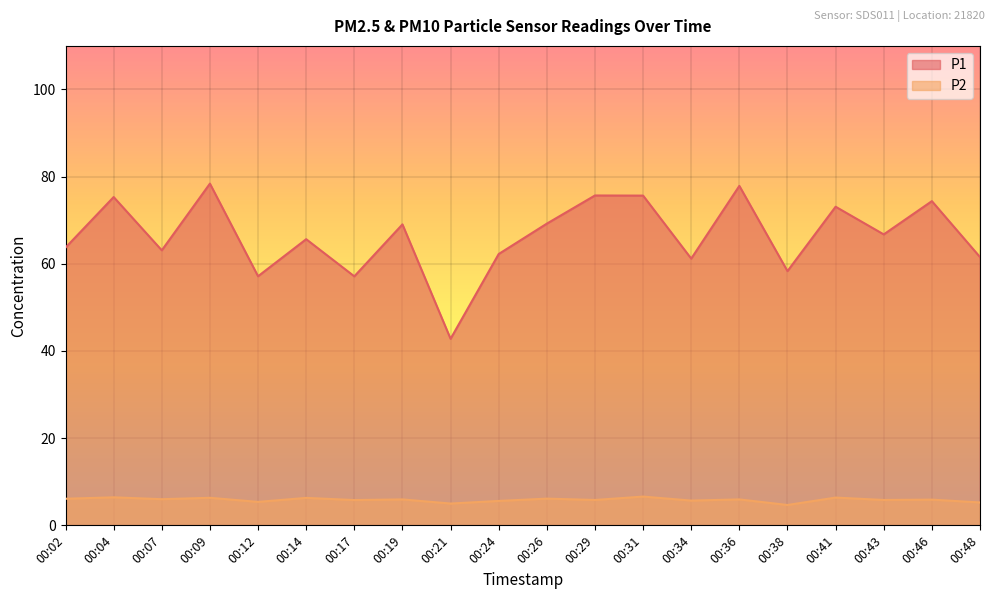

What is the difference between the second highest and minimum values in the P2 series?

1.8